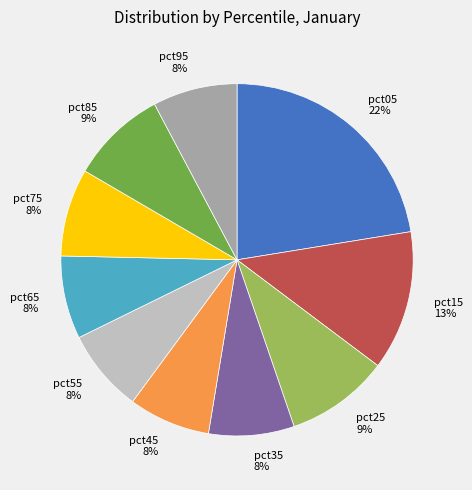

To the nearest percent, what is the combined percentage of pct55 and pct25?

17%